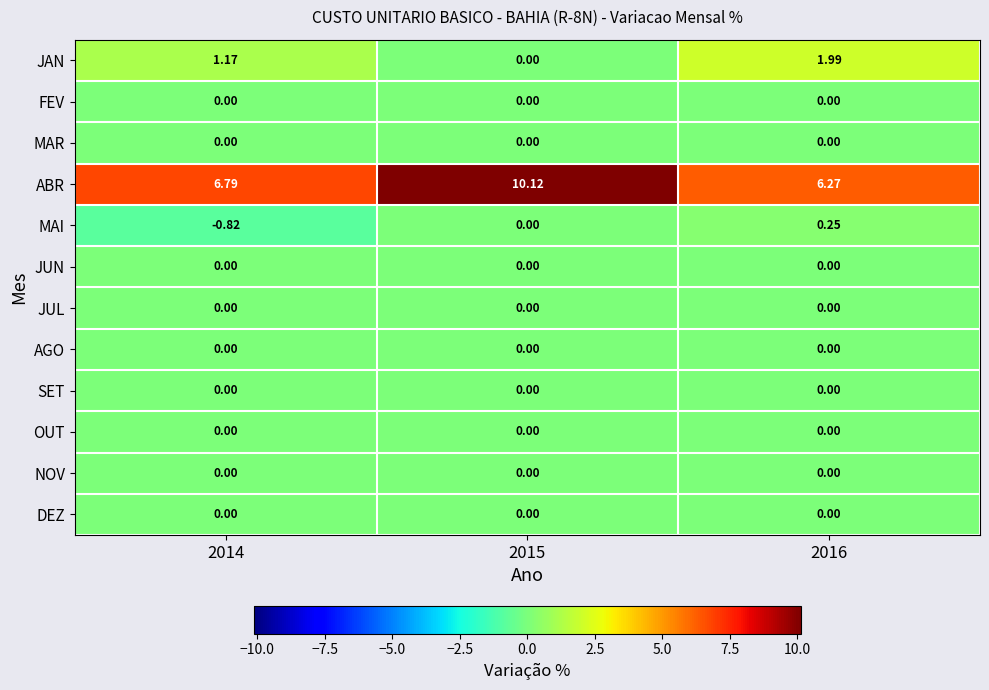

Which series has the largest total across all categories?

ABR